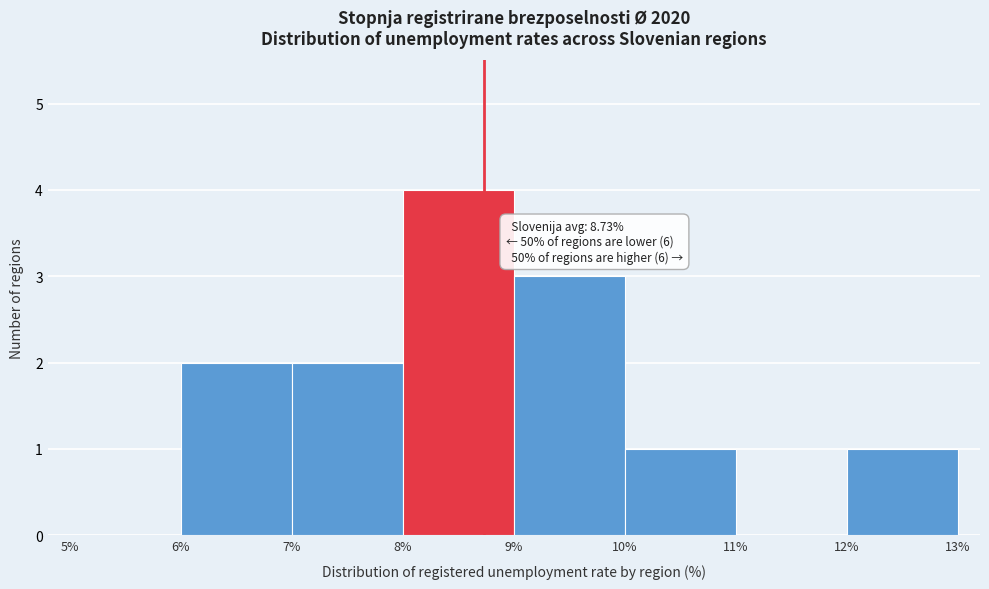

Which range on the x-axis has the tallest bar?

8% to 9%